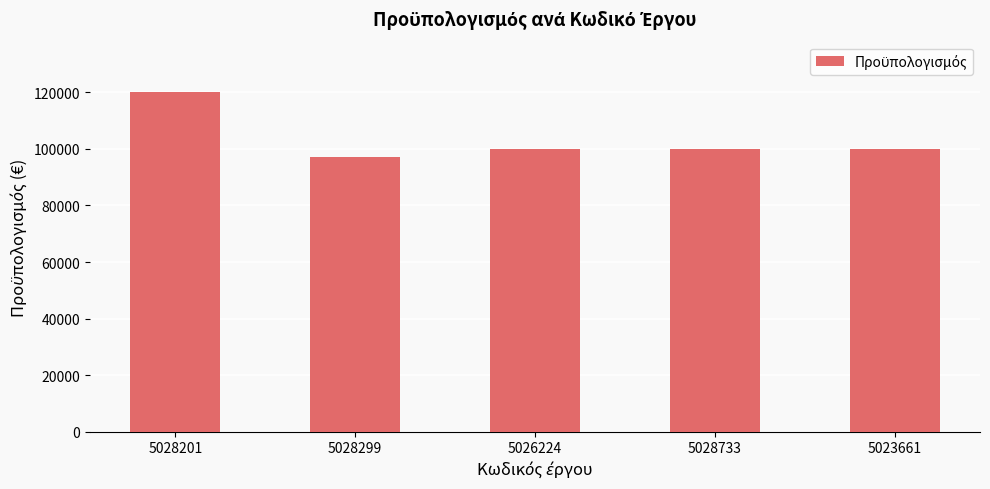

True or false: the data shows 149170.7 at 5028733.

False